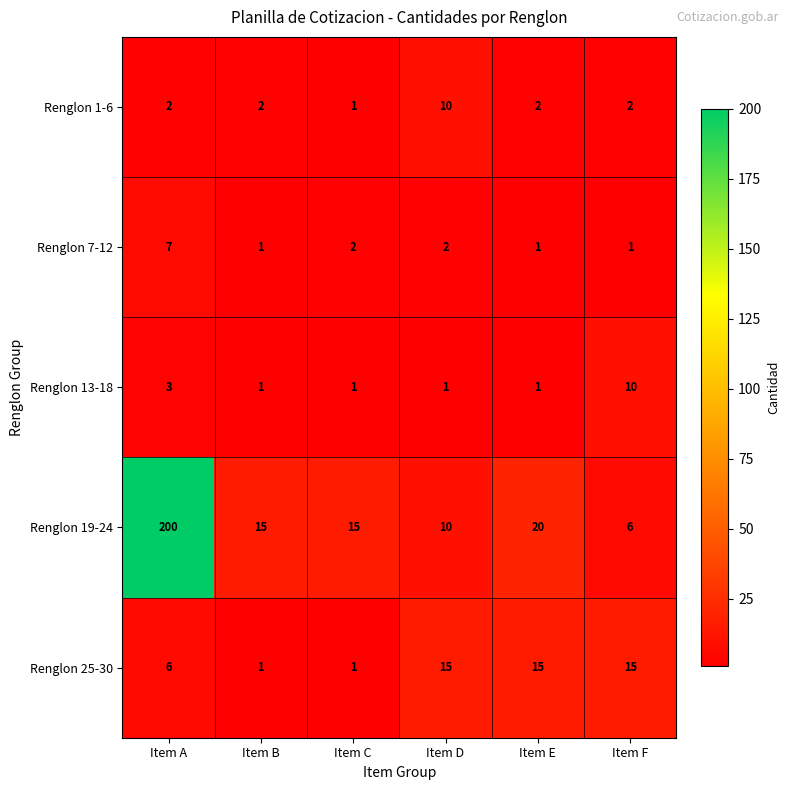

Reading left to right, list all the values displayed in this chart.

Renglon 1-6: 2	2	1	10	2	2
Renglon 7-12: 7	1	2	2	1	1
Renglon 13-18: 3	1	1	1	1	10
Renglon 19-24: 200	15	15	10	20	6
Renglon 25-30: 6	1	1	15	15	15